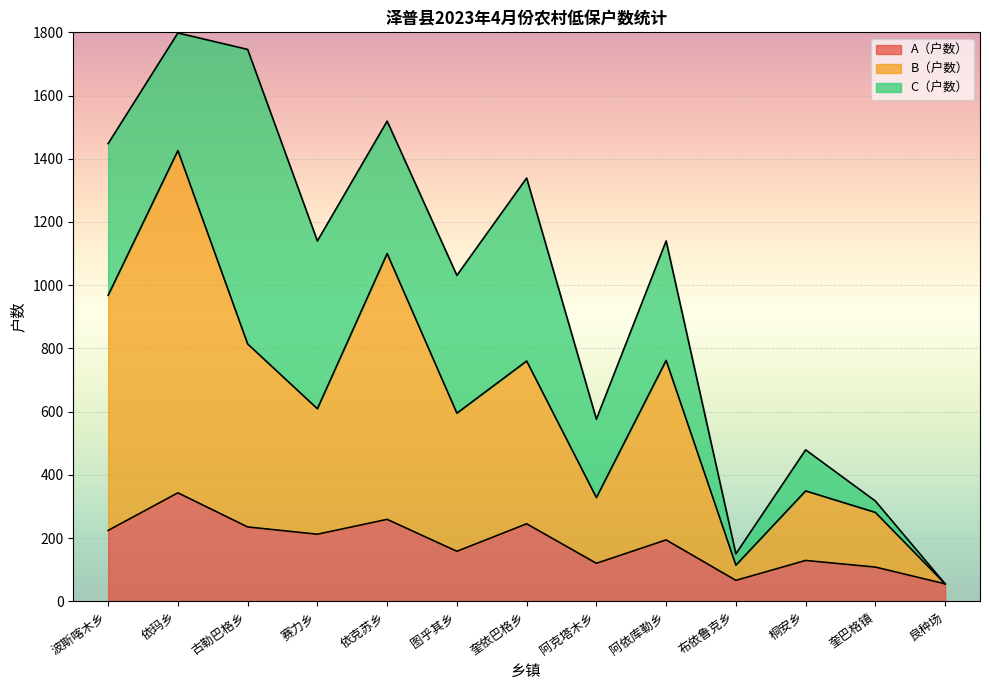

What is the lowest value of the A（户数） series?

55